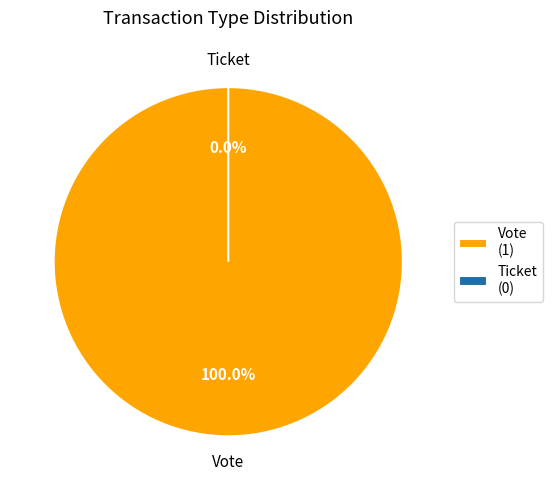

Rank the categories by value from highest to lowest.

Vote, Ticket